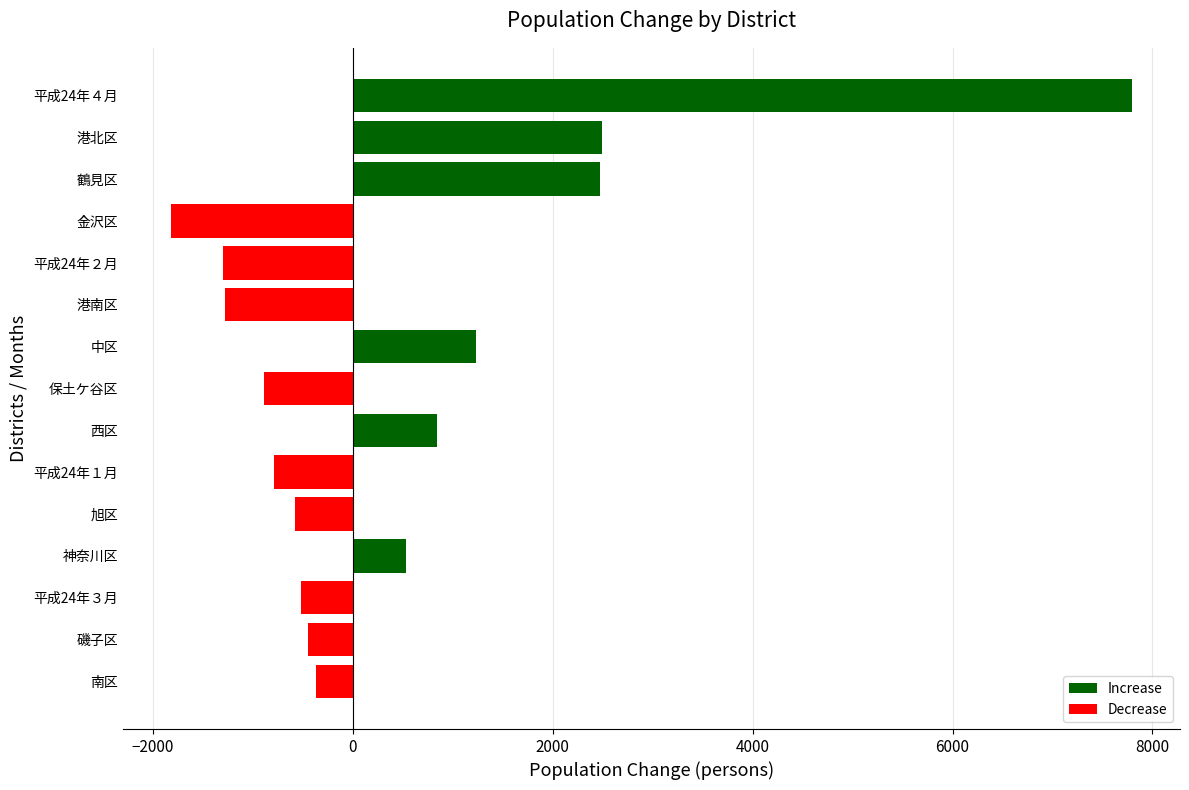

Between 西区 and 保土ケ谷区, which is larger?

西区